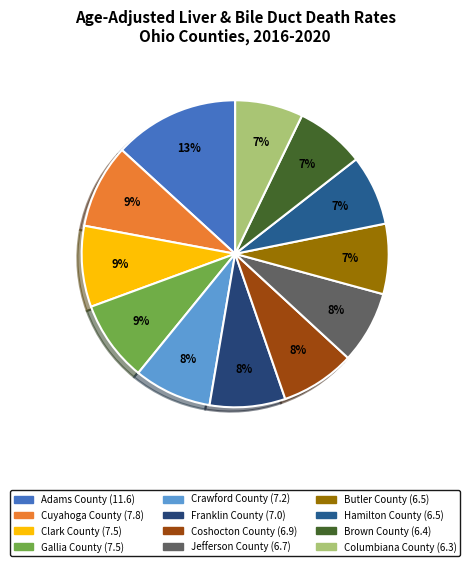

Rank the categories by value from lowest to highest.

Columbiana County, Brown County, Butler County, Hamilton County, Jefferson County, Coshocton County, Franklin County, Crawford County, Clark County, Gallia County, Cuyahoga County, Adams County